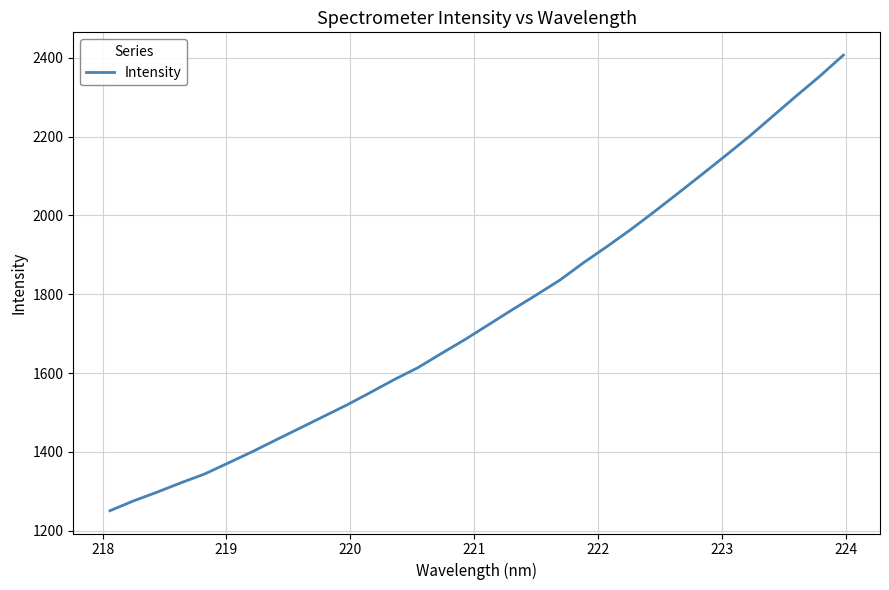

Reading left to right, extract all data points from this chart.

1250.5	1275.5	1297.8	1321.4	1343.8	1371.7	1400.0	1429.9	1459.4	1489.0	1518.7	1550.6	1583.1	1613.3	1649.5	1685.0	1722.9	1760.7	1797.6	1835.4	1879.6	1920.9	1963.8	2009.2	2055.9	2103.1	2150.9	2199.4	2251.1	2302.7	2353.0	2406.8